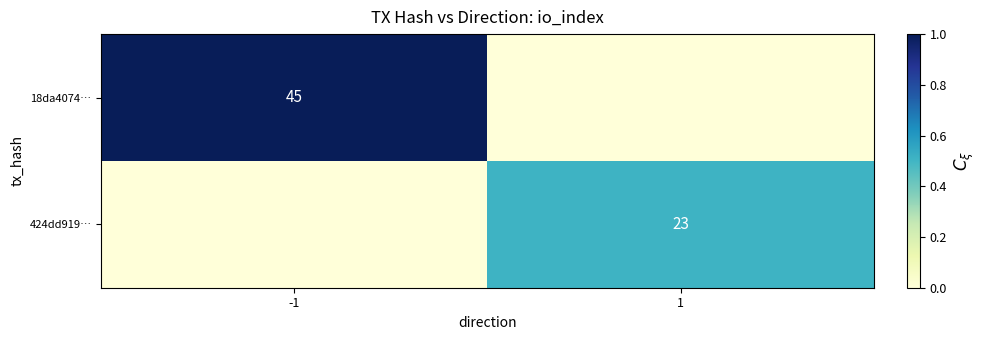

The value of 424dd919… at 1 is 31. True or false?

False